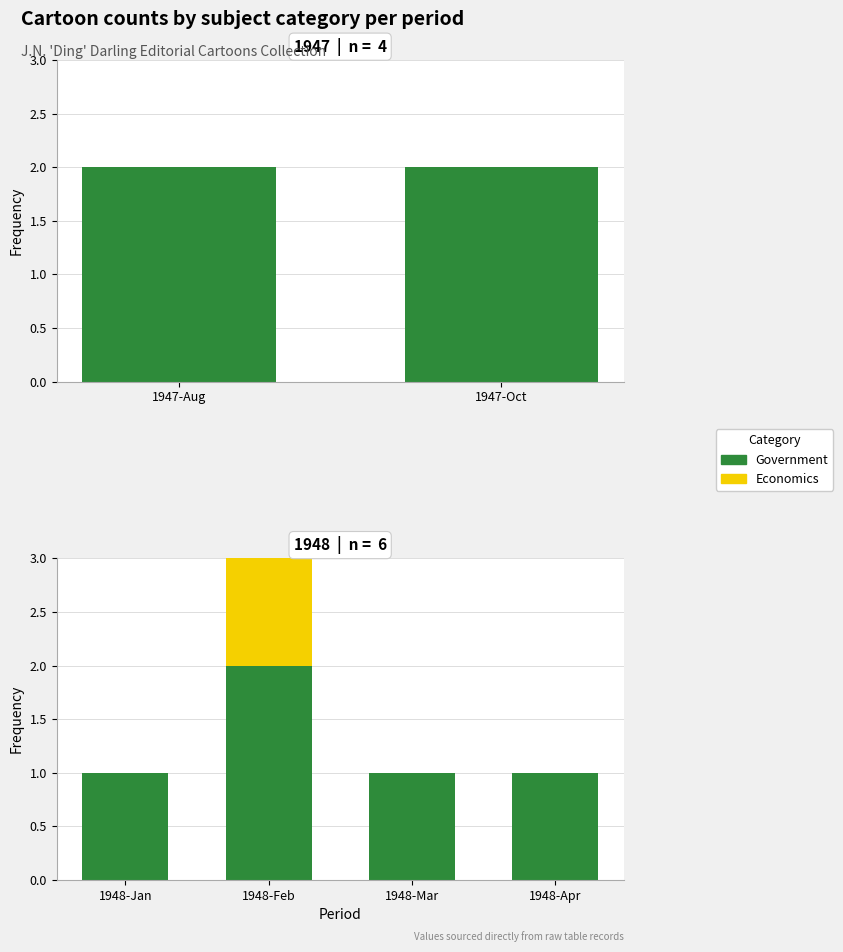

Which series has the widest spread of values?

Government